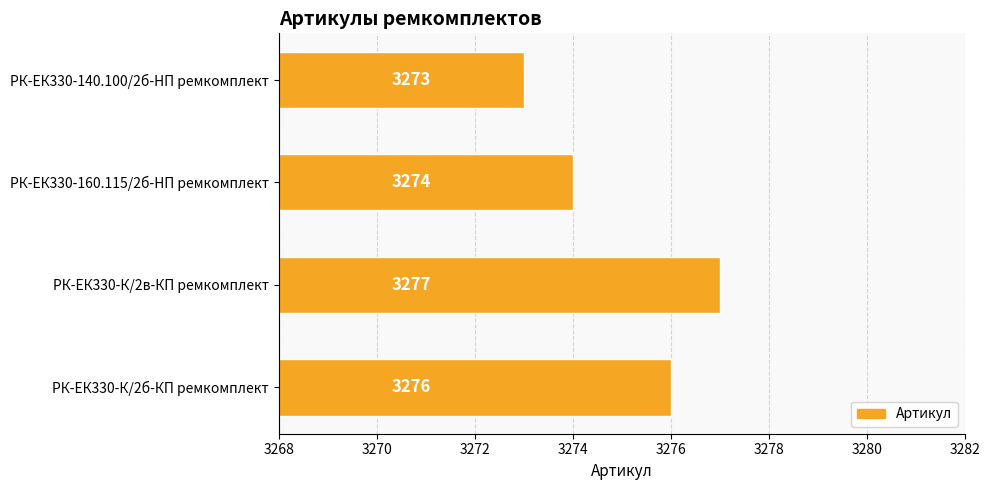

List the labels in order of value, largest first.

РК-ЕК330-К/2в-КП ремкомплект, РК-ЕК330-К/2б-КП ремкомплект, РК-ЕК330-160.115/2б-HП ремкомплект, РК-ЕК330-140.100/2б-HП ремкомплект